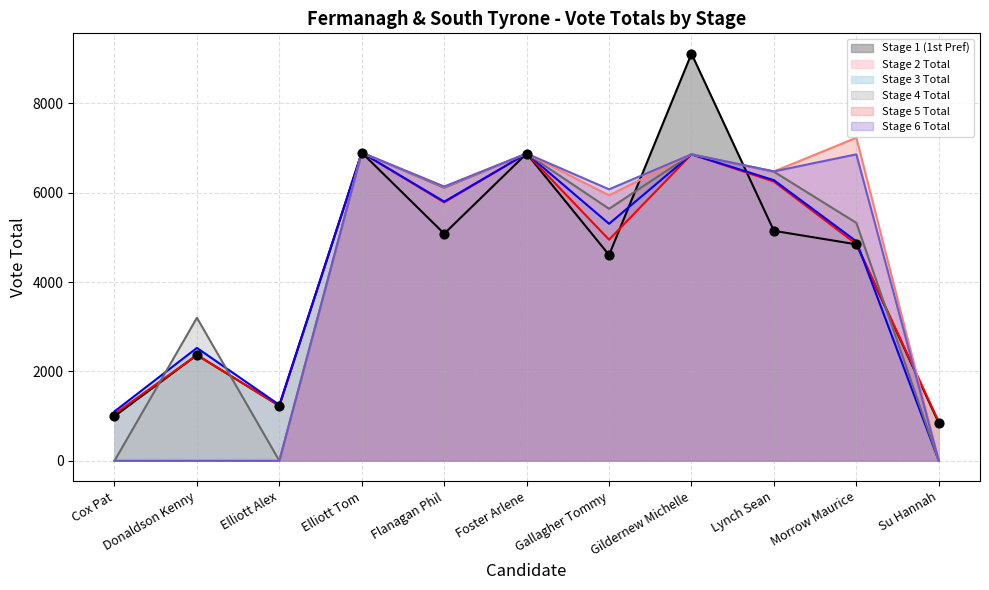

Is the value of Stage 3 Total at Lynch Sean greater than the value of Stage 4 Total at Lynch Sean?

No